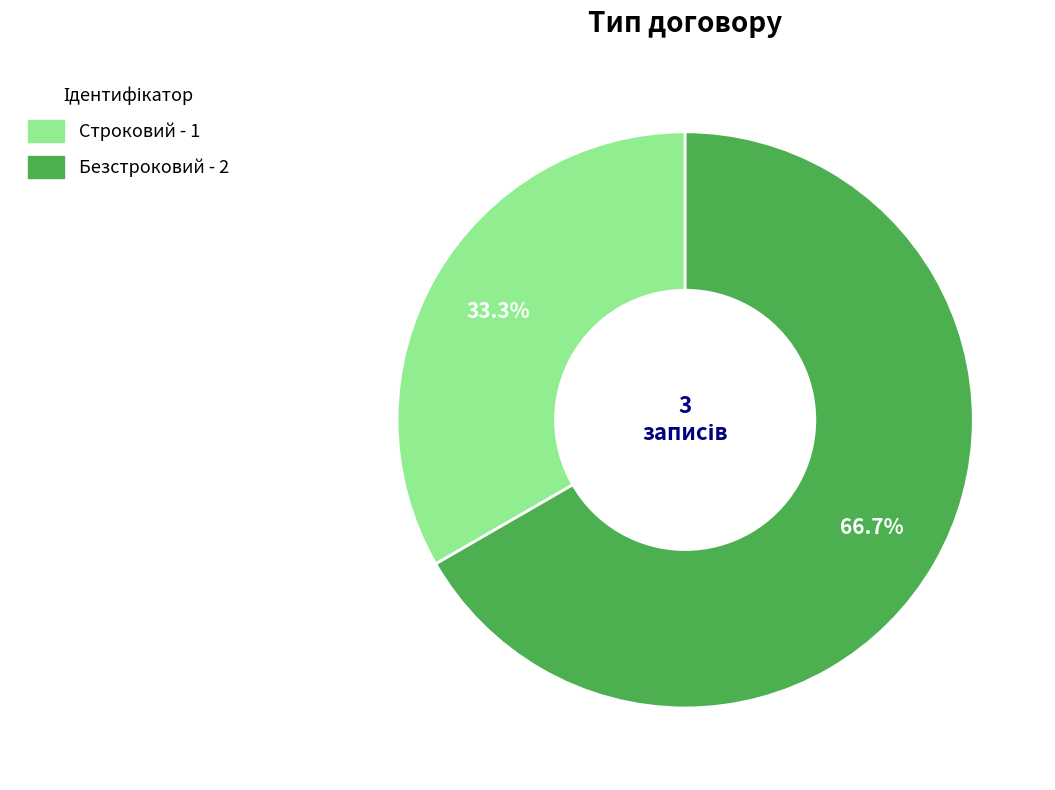

Approximately how many times larger is the value at Строковий compared to Безстроковий?

0.5